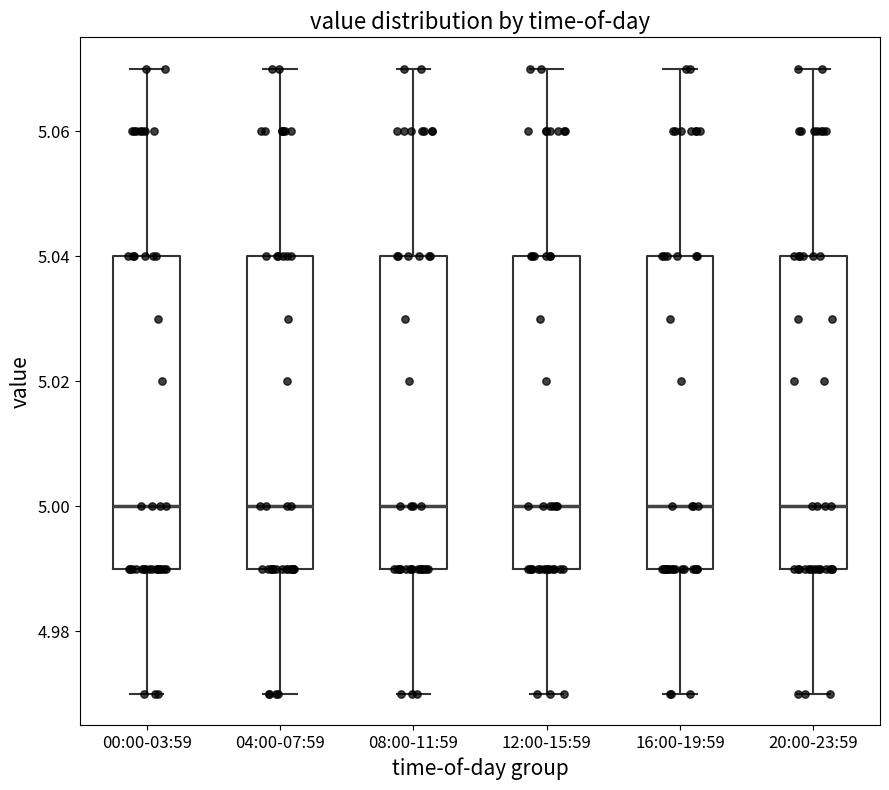

Reading left to right, transcribe this box plot: for each box, give where its median line is, the range the box spans, and where its two whiskers end, as read against the y-axis. The values are not printed on the chart, so give them approximately, as read against the axis.

00:00-03:59: median 5.00, box 4.99 to 5.04, whiskers 4.97 to 5.07
04:00-07:59: median 5.00, box 4.99 to 5.04, whiskers 4.97 to 5.07
08:00-11:59: median 5.00, box 4.99 to 5.04, whiskers 4.97 to 5.07
12:00-15:59: median 5.00, box 4.99 to 5.04, whiskers 4.97 to 5.07
16:00-19:59: median 5.00, box 4.99 to 5.04, whiskers 4.97 to 5.07
20:00-23:59: median 5.00, box 4.99 to 5.04, whiskers 4.97 to 5.07